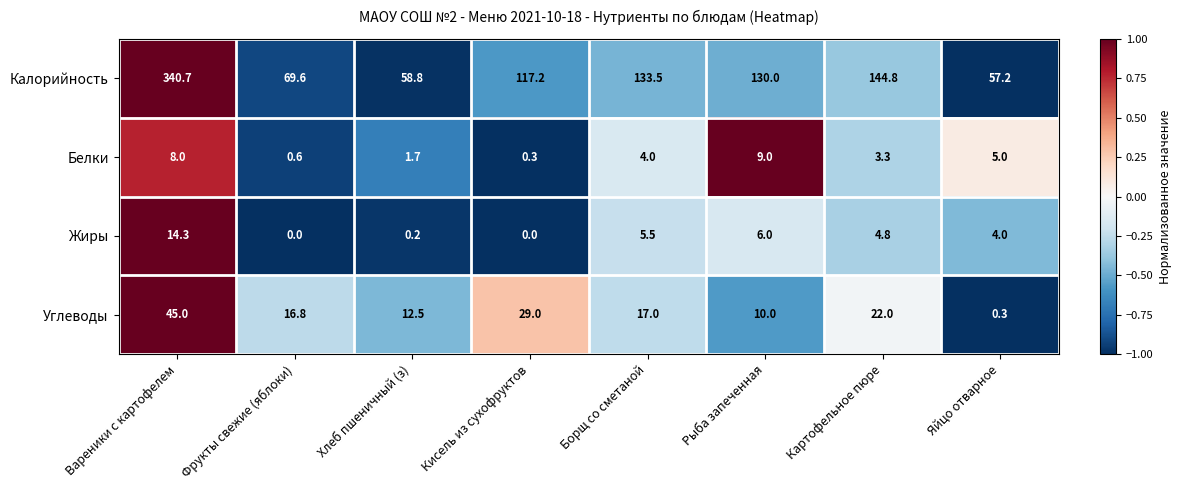

Where is Жиры nearest to the value 7?

Рыба запеченная